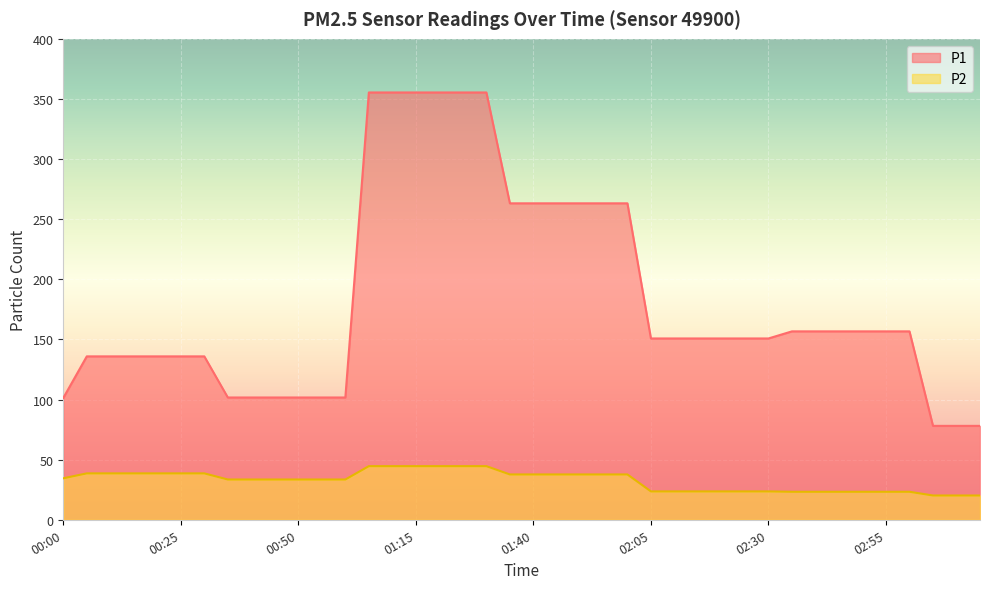

How many values in the P1 series exceed 150?

24